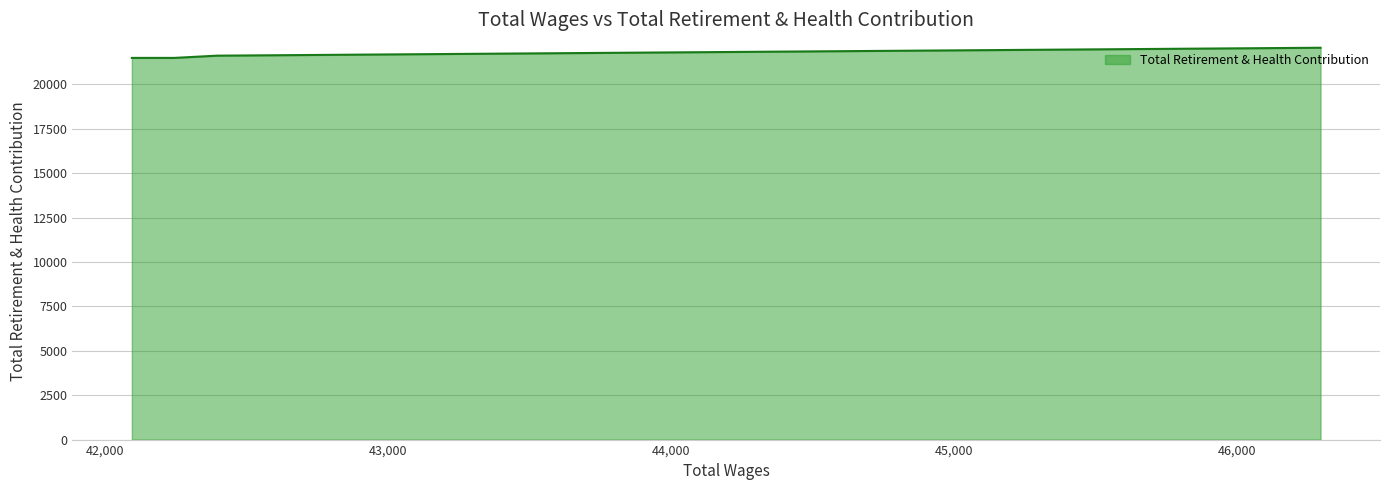

Which label corresponds to the smallest value in the chart?

42246